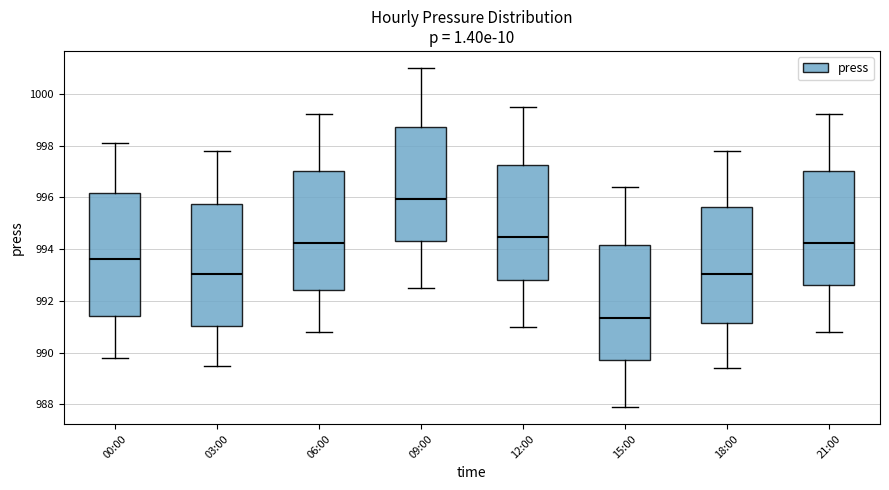

Reading left to right, transcribe this box plot: for each box, give where its median line is, the range the box spans, and where its two whiskers end, as read against the y-axis. The values are not printed on the chart, so give them approximately, as read against the axis.

00:00: median 993.6, box 991.4 to 996.2, whiskers 989.8 to 998.2
03:00: median 993.0, box 991.0 to 995.8, whiskers 989.6 to 997.8
06:00: median 994.2, box 992.4 to 997.0, whiskers 990.8 to 999.2
09:00: median 996.0, box 994.4 to 998.8, whiskers 992.6 to 1001.0
12:00: median 994.4, box 992.8 to 997.2, whiskers 991.0 to 999.6
15:00: median 991.4, box 989.8 to 994.2, whiskers 988.0 to 996.4
18:00: median 993.0, box 991.2 to 995.6, whiskers 989.4 to 997.8
21:00: median 994.2, box 992.6 to 997.0, whiskers 990.8 to 999.2